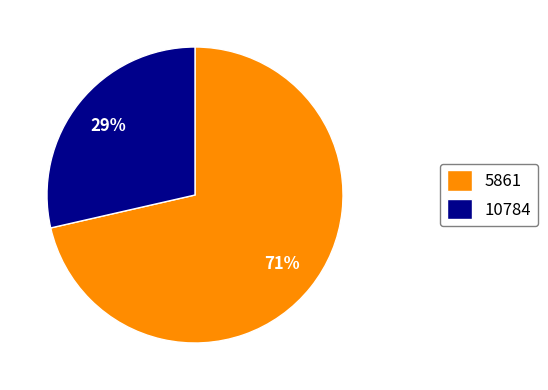

Rank the categories by value from highest to lowest.

5861, 10784